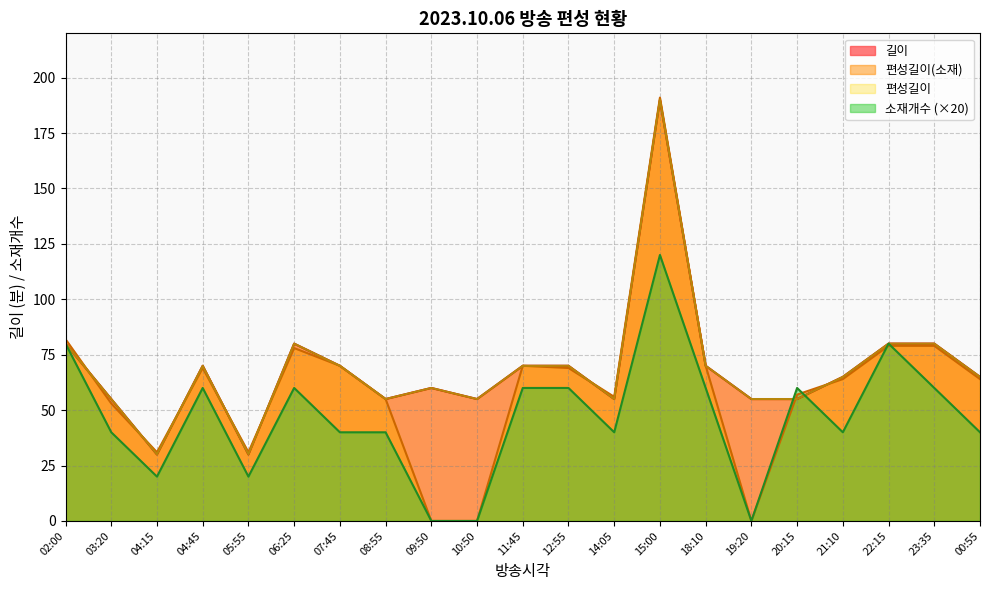

At which label does 편성길이 first exceed 65?

02:00